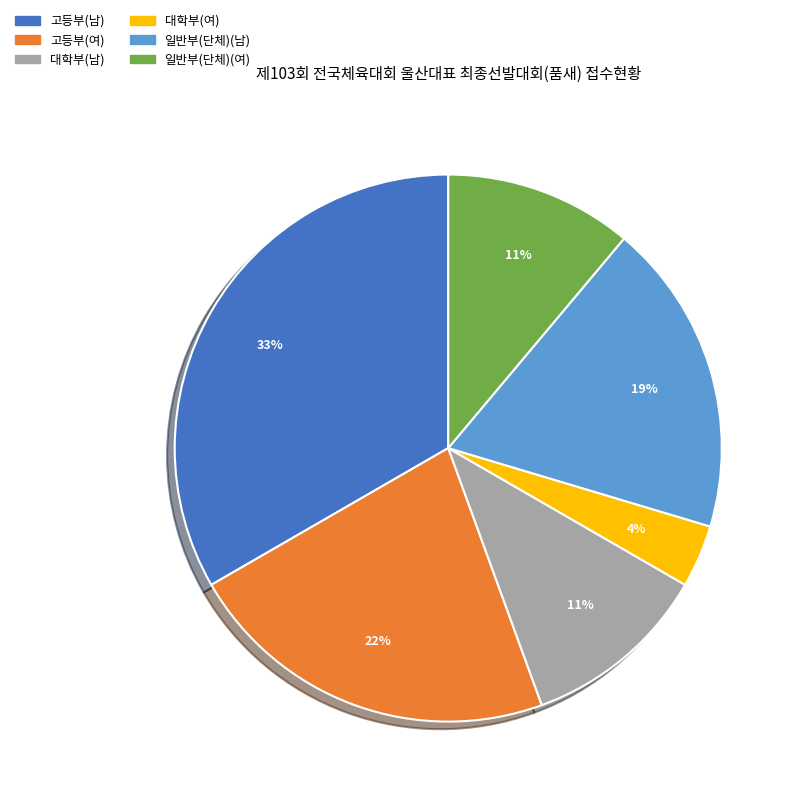

Combined, do 고등부(남) and 대학부(남) account for over 50%?

No